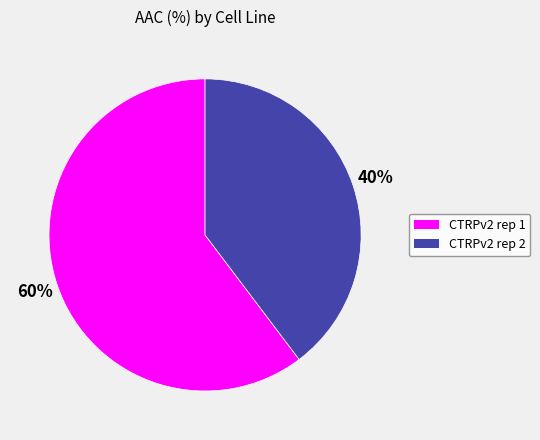

Rank the categories by value from lowest to highest.

CTRPv2 rep 2, CTRPv2 rep 1